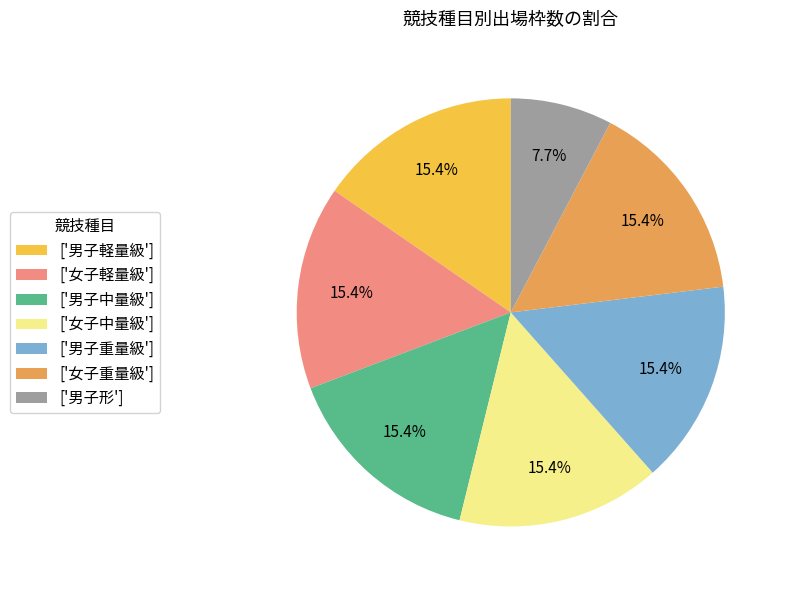

Is ['女子中量級'] the majority of the pie?

No